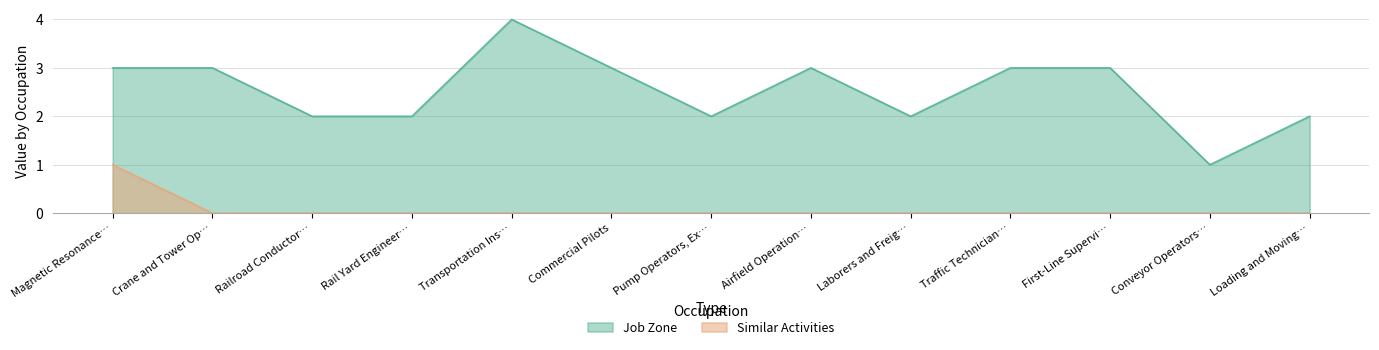

Which series has the largest range (max minus min)?

Job Zone